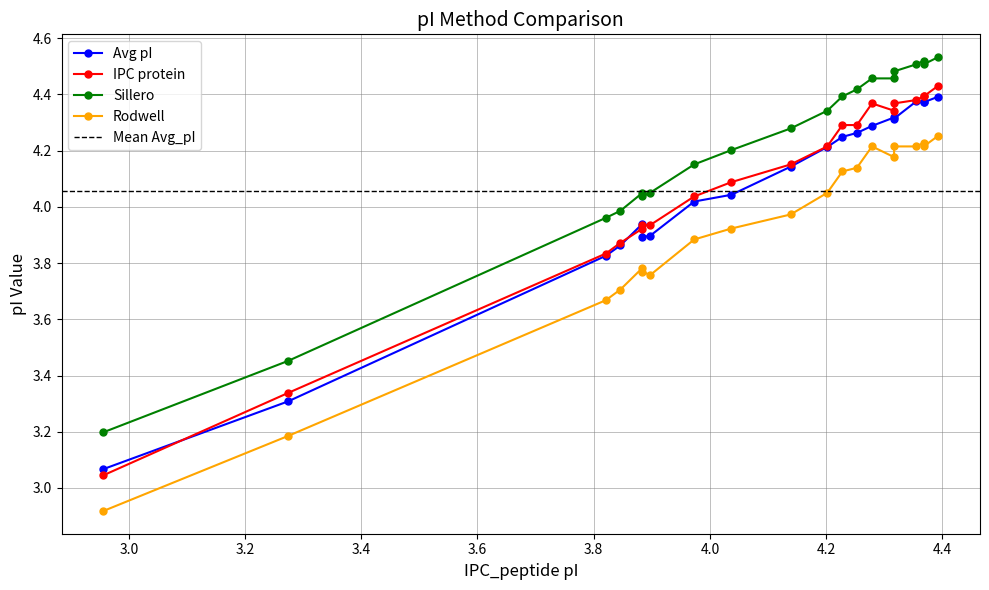

What value does the Sillero series have at 3.0?

3.2